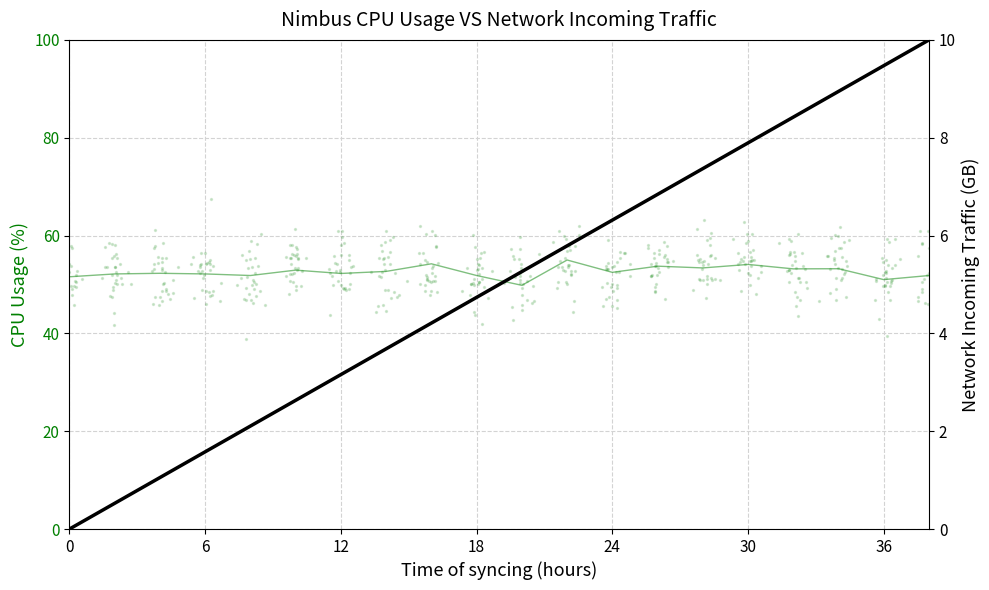

Which series contains the lowest Y value?

Network Incoming Traffic